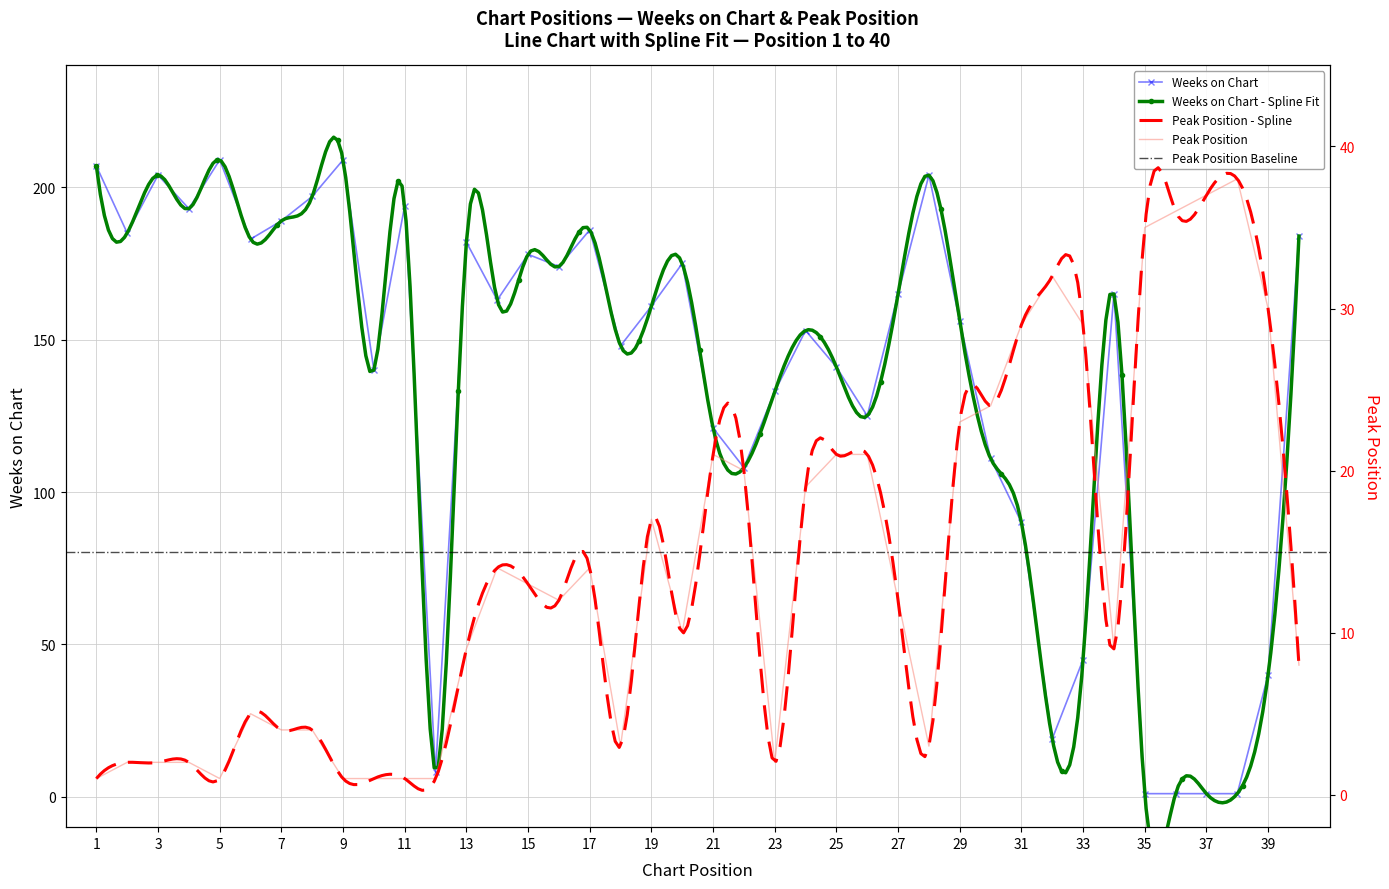

Which series ends up on top after the final intersection of Peak Position and Weeks on Chart?

Weeks on Chart